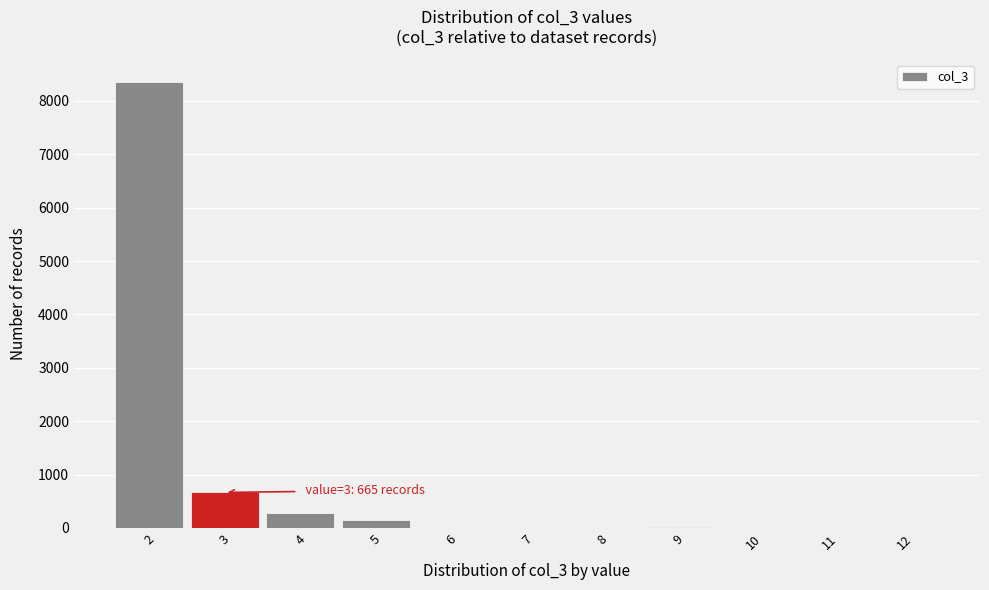

Over which range of the x-axis is the bar tallest?

1.5 to 2.5